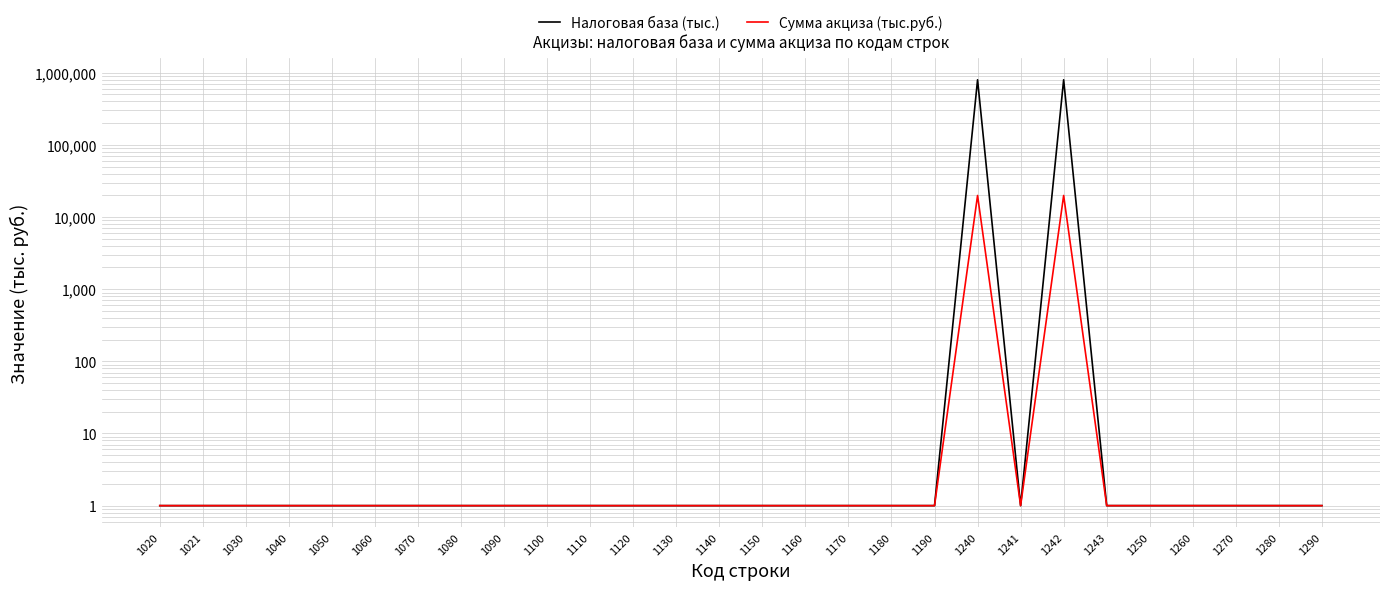

At which label is Налоговая база (тыс.) closest to 399740?

1020